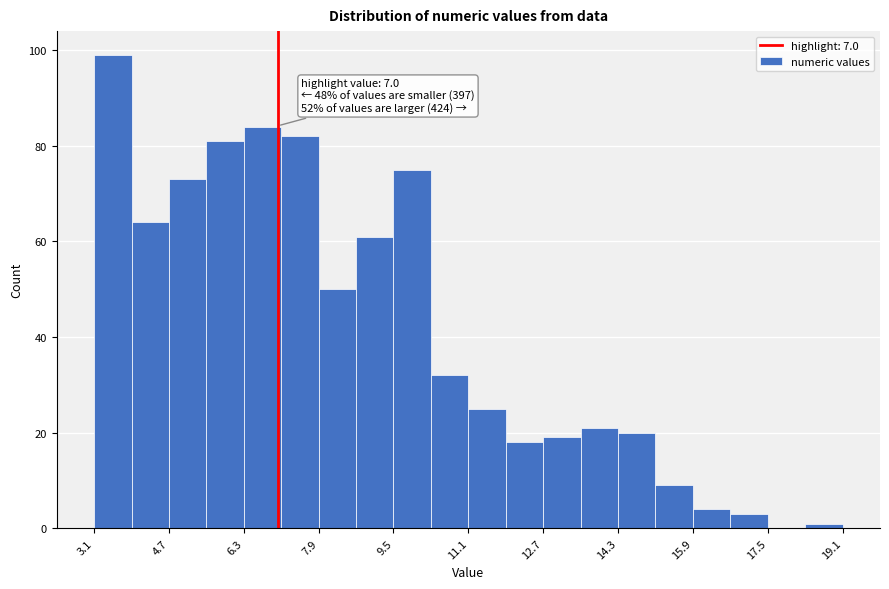

Over which range of the x-axis is the bar tallest?

3.0 to 3.8